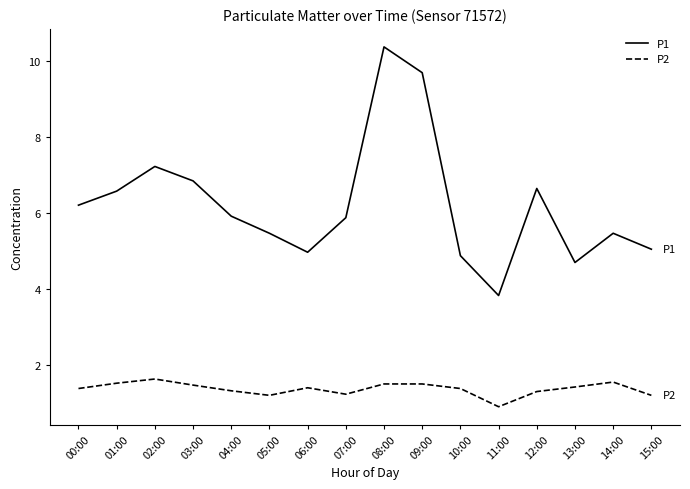

Which series changed the most between 09:00 and 13:00?

P1